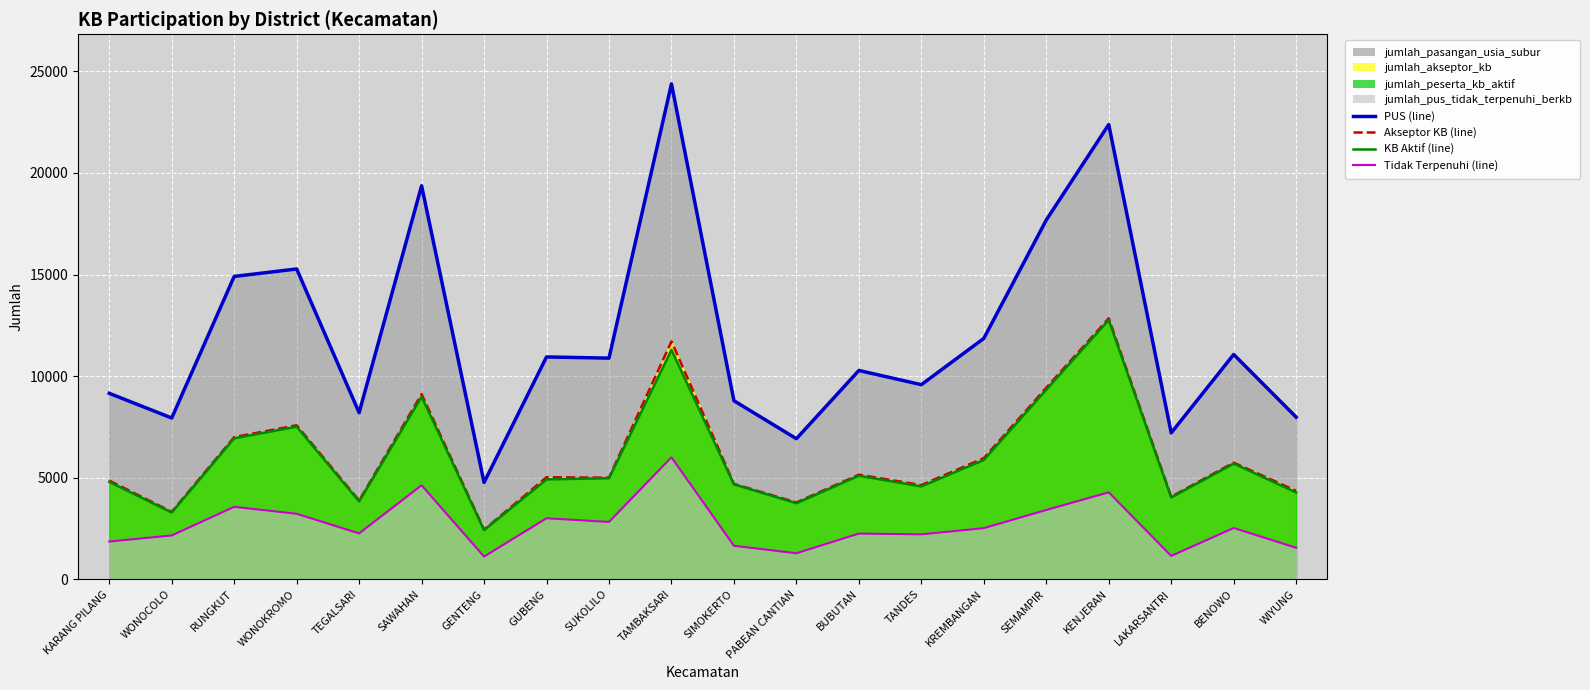

True or false: jumlah_akseptor_kb has a value of 3781 at PABEAN CANTIAN.

True